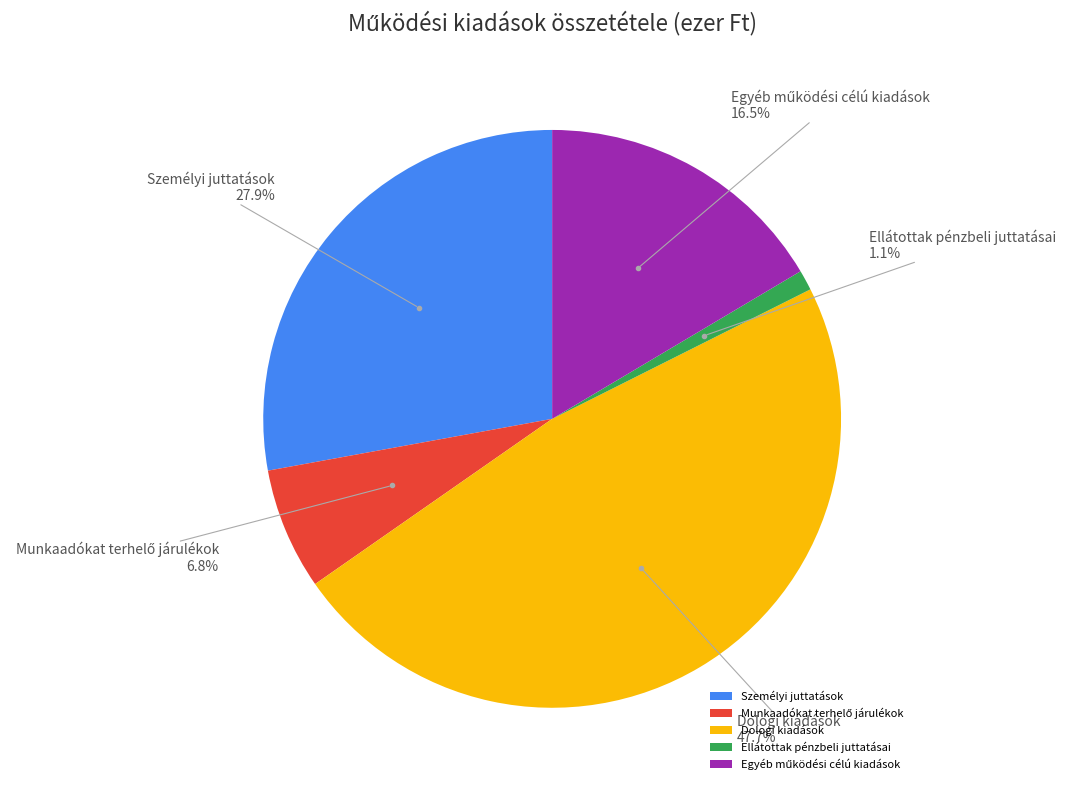

How many slices are in this pie chart?

5